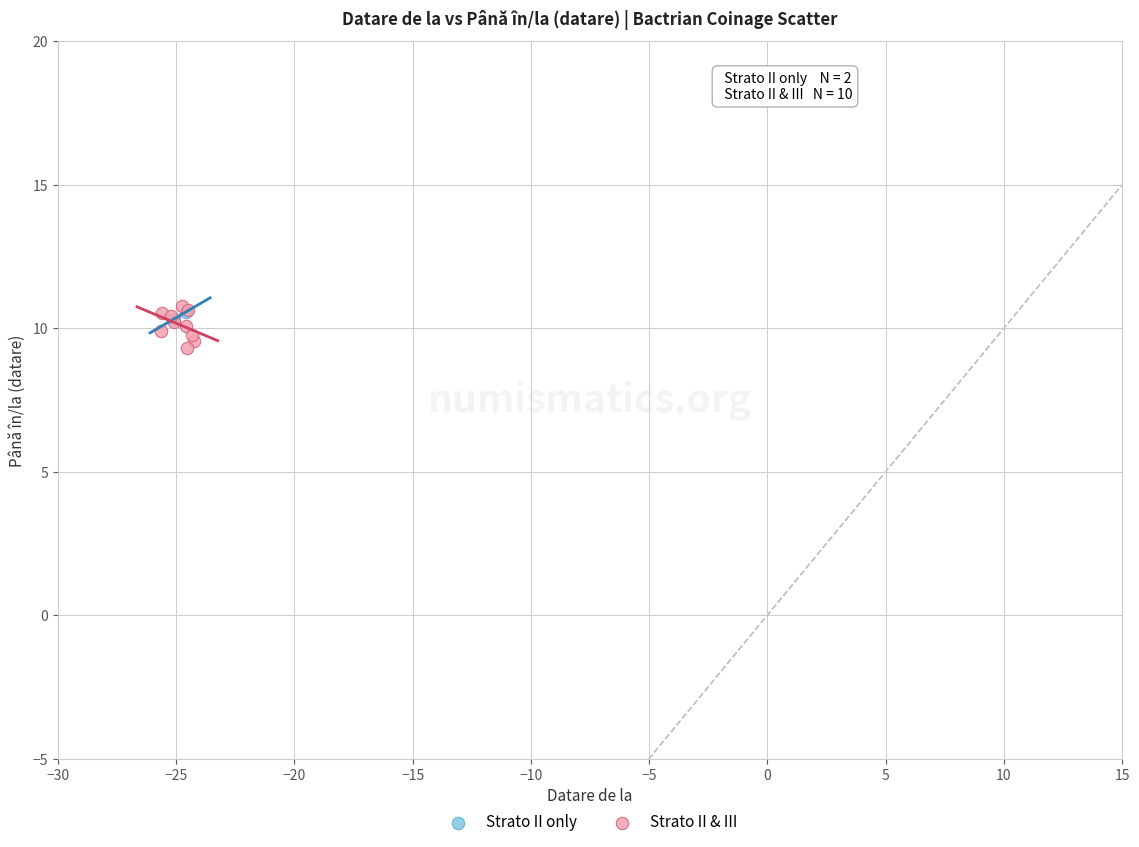

What are all the series names shown in the legend?

Strato II only, Strato II & III